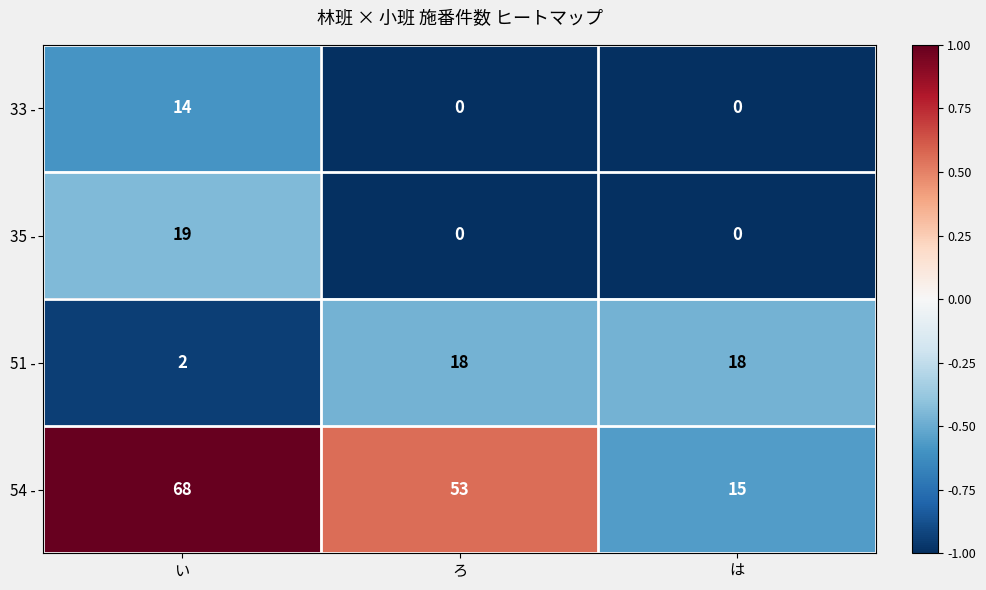

The 51 - series shows 18 at は. True or false?

True